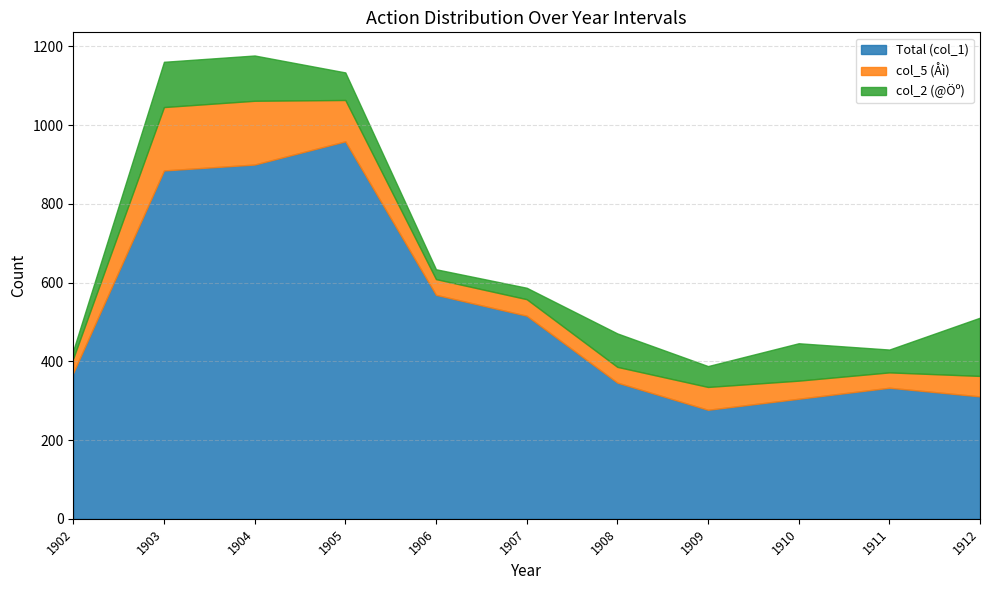

What is the value of the col_5 (Åì) point at the 2nd from the left?

161